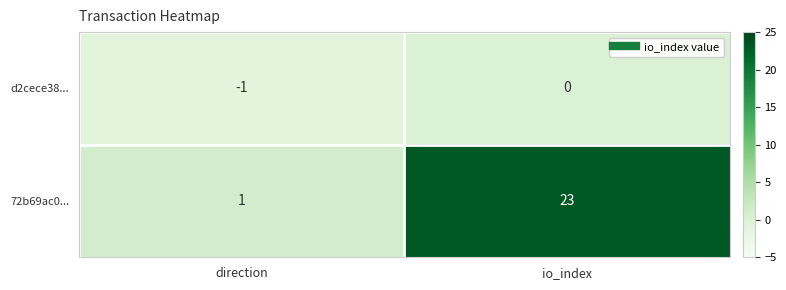

At how many categories does at least one series exceed 0?

2